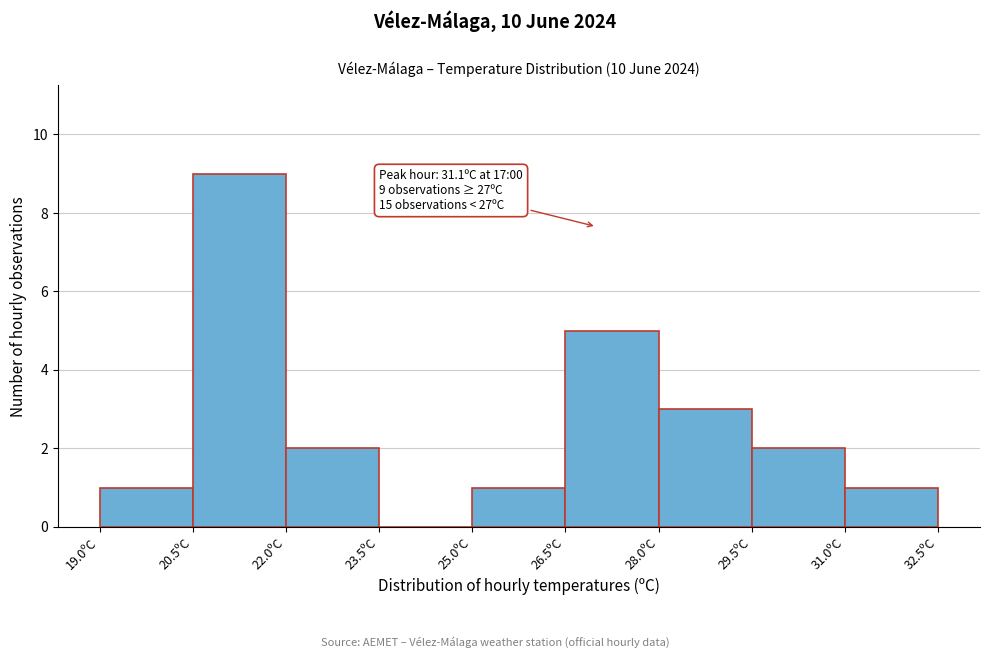

Which range on the x-axis has the tallest bar?

20.5 to 22.0